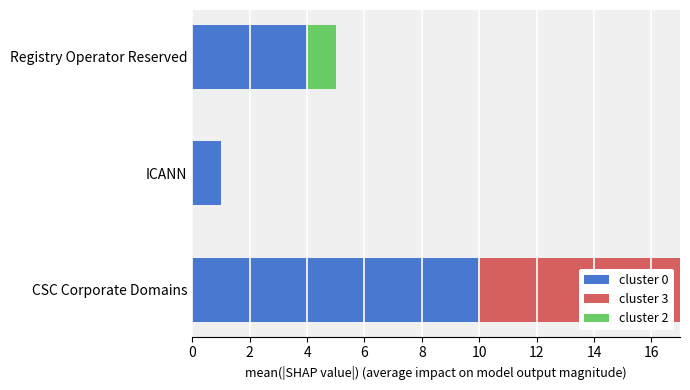

Is it true that cluster 0 equals 1 at ICANN?

True